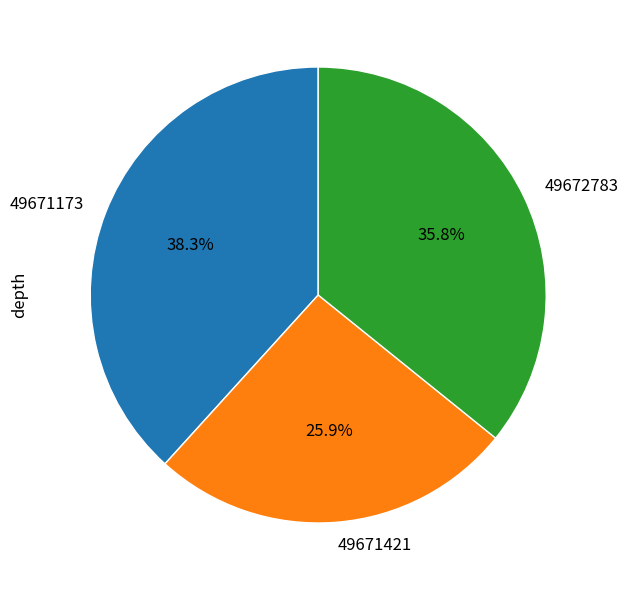

Rank the categories by value from highest to lowest.

49671173, 49672783, 49671421